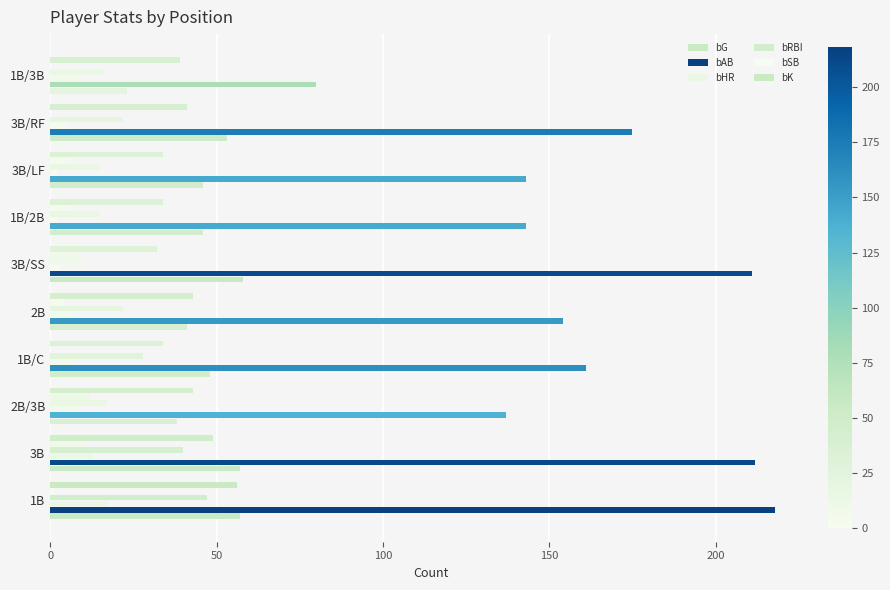

How many data points in bG are above 48?

4